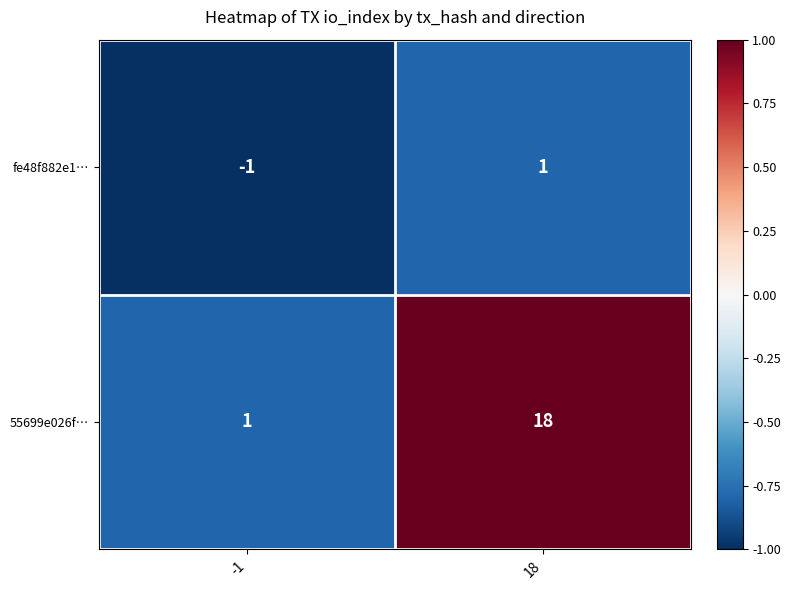

List the series in order of their peak value, lowest first.

fe48f882e1…, 55699e026f…